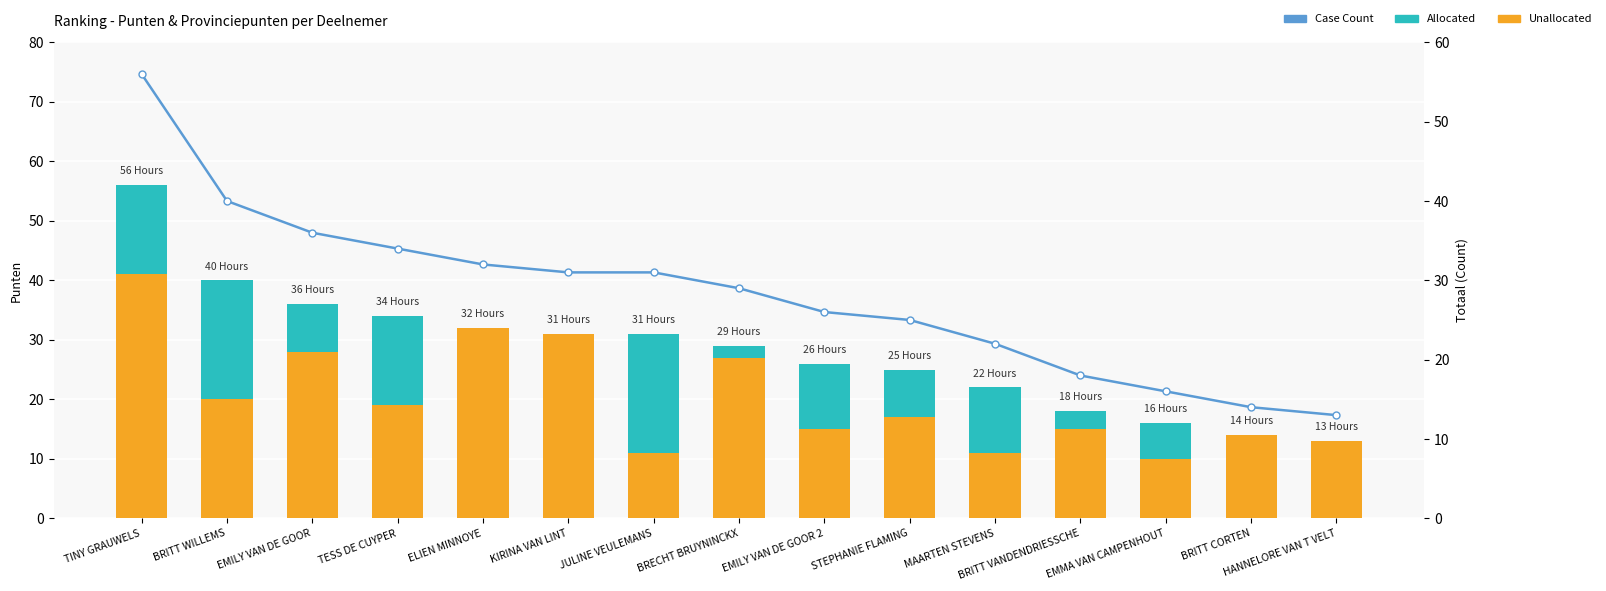

How many values in the Punten series are below 17?

7